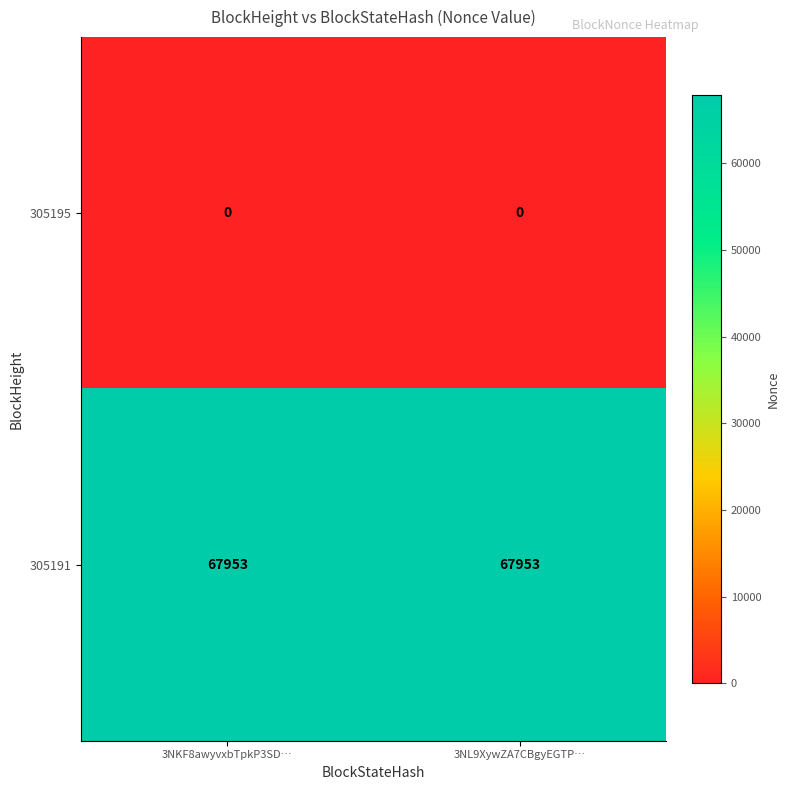

What is the total value across all series at 3NL9XywZA7CBgyEGTP…?

67953